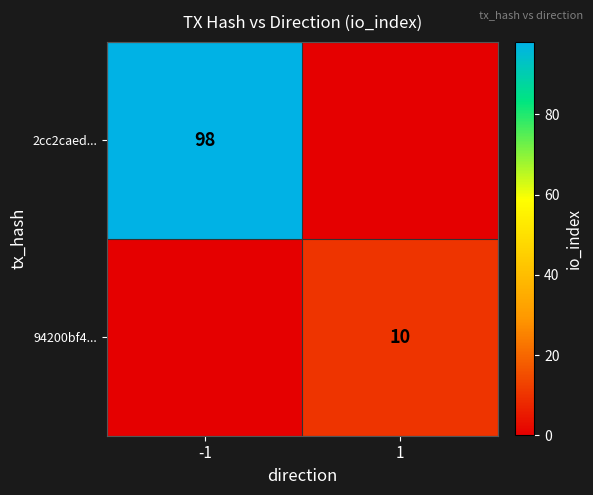

What is the total value across all series at -1?

98